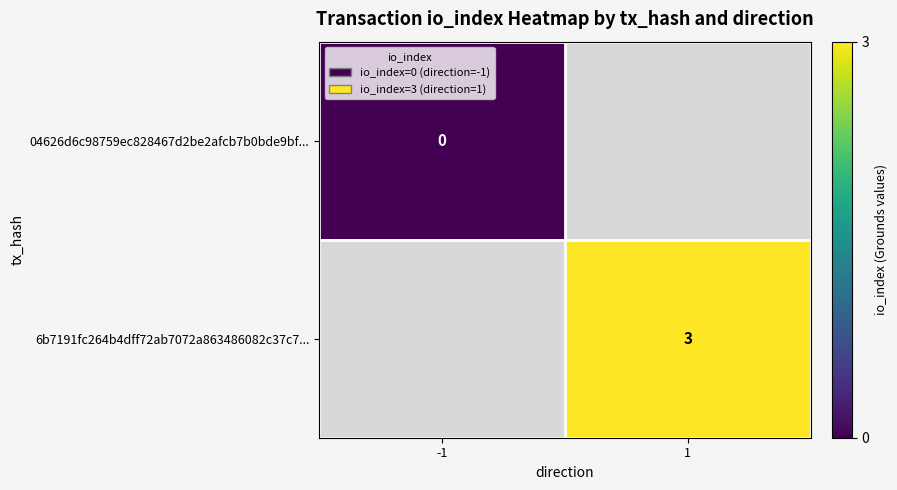

True or false: 6b7191fc264b4dff72ab7072a863486082c37c7... has a value of 3 at 1.

True